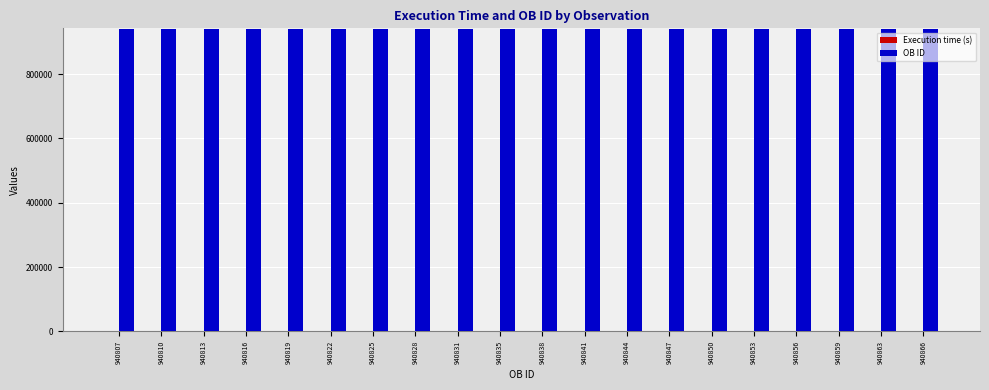

Which series has the largest total across all categories?

OB ID